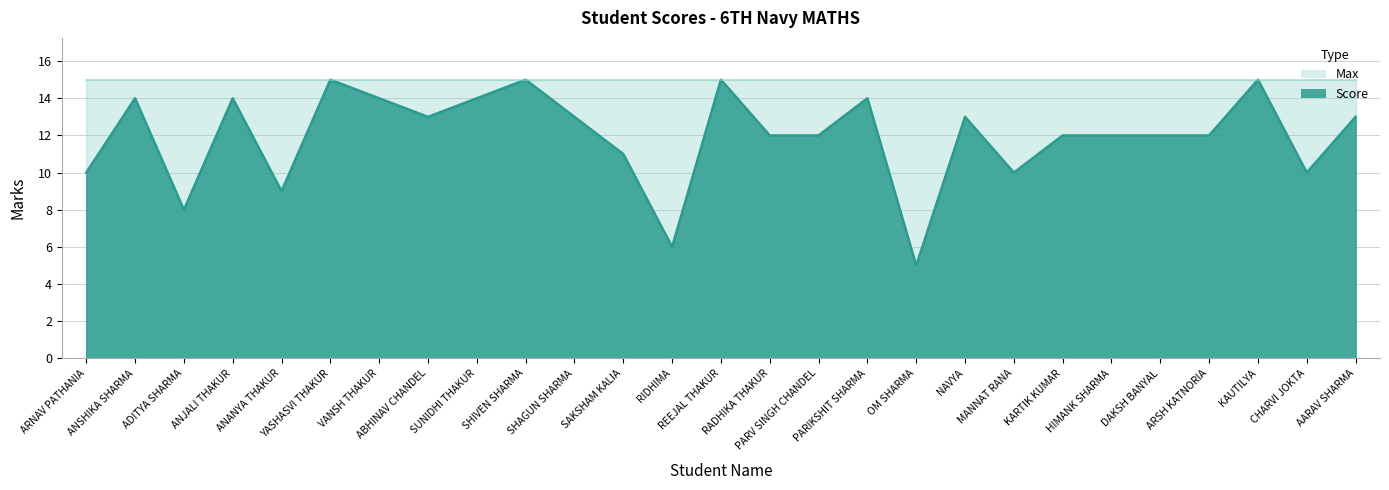

Where is the data nearest to the value 10?

ARNAV PATHANIA